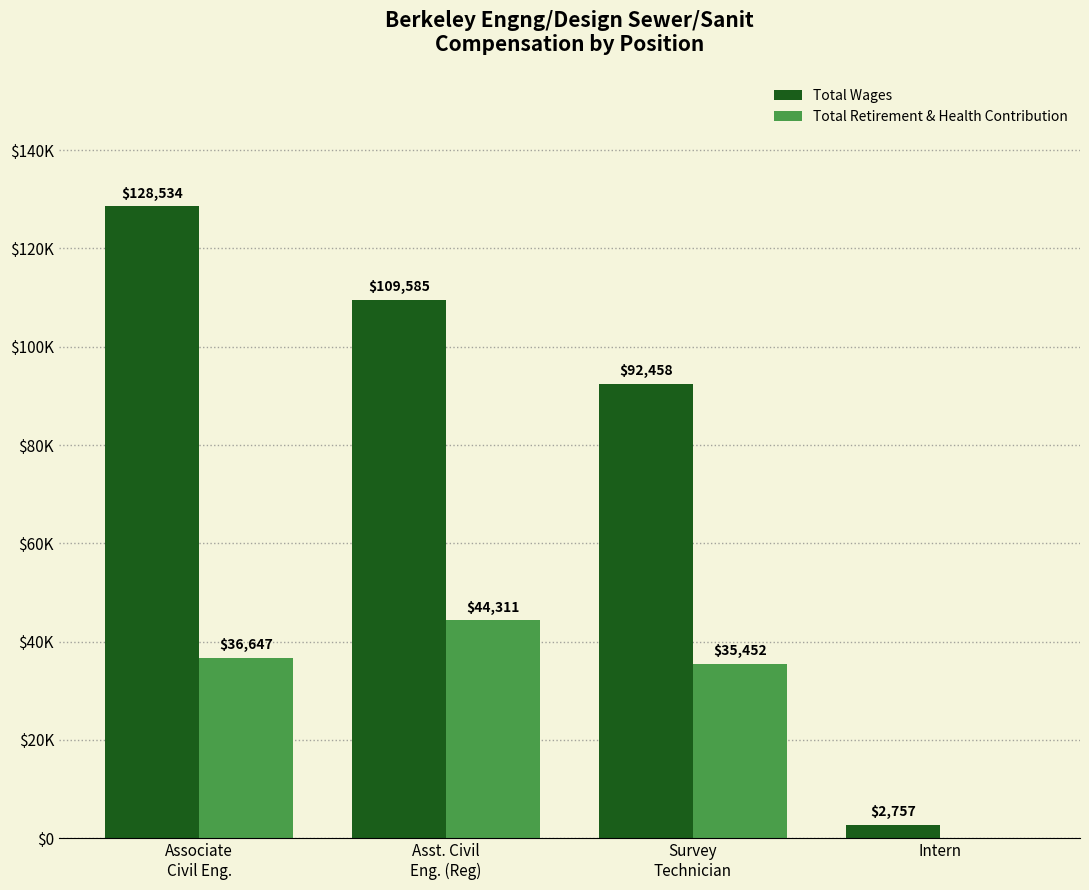

Reading left to right, extract all data points from this chart.

Total Wages: 128534	109585	92458	2757
Total Retirement & Health Contribution: 36647	44311	35452	0